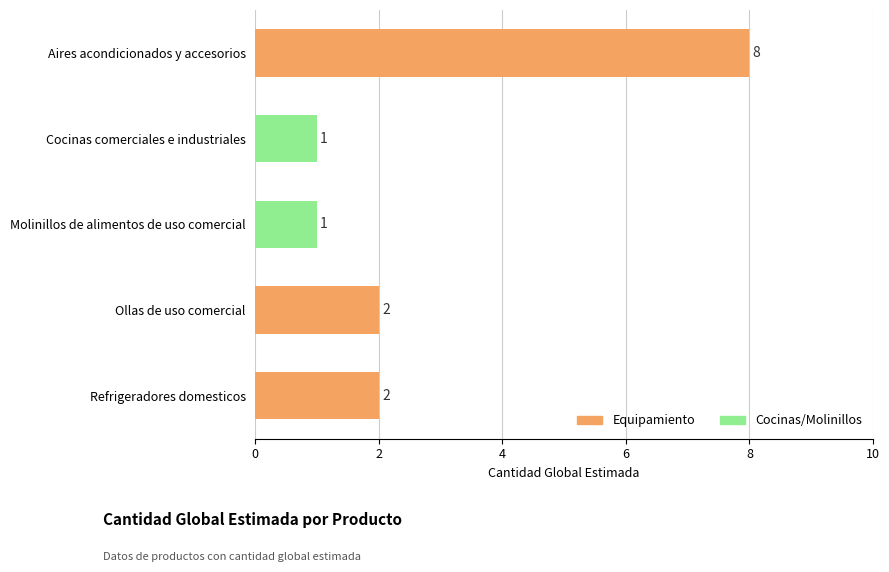

Is it true that the value at Molinillos de alimentos de uso comercial is 1?

True